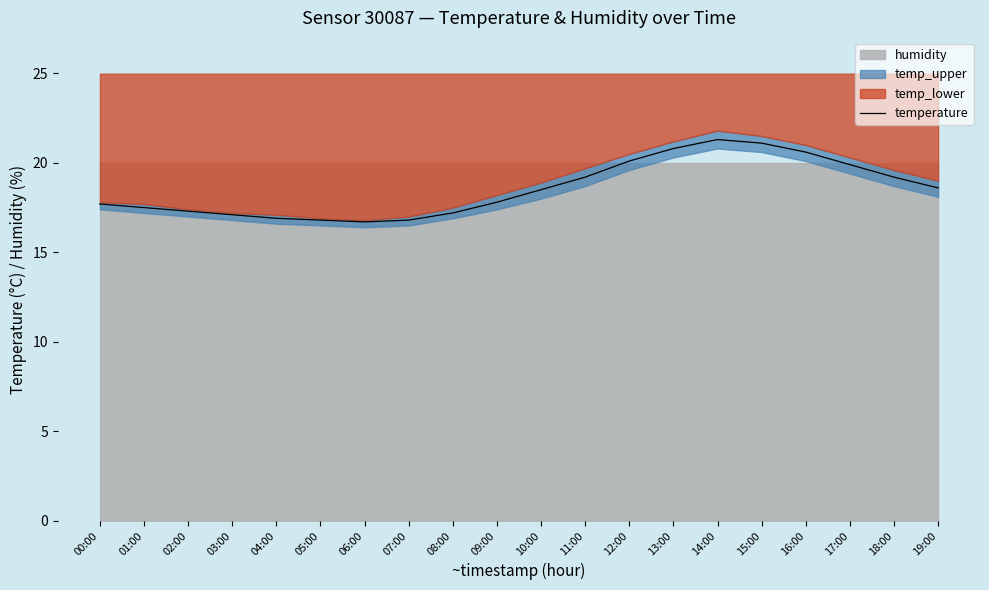

Reading left to right, extract all data points from this chart.

17.7	17.5	17.3	17.1	16.9	16.8	16.7	16.8	17.2	17.8	18.5	19.2	20.1	20.8	21.3	21.1	20.6	19.9	19.2	18.6